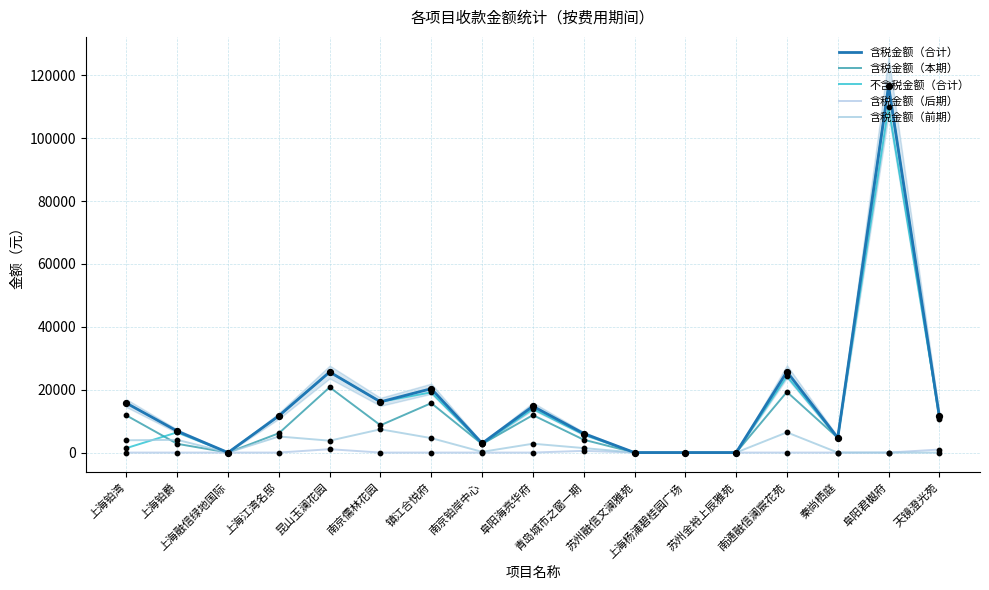

At how many categories does at least one series exceed 19221?

4